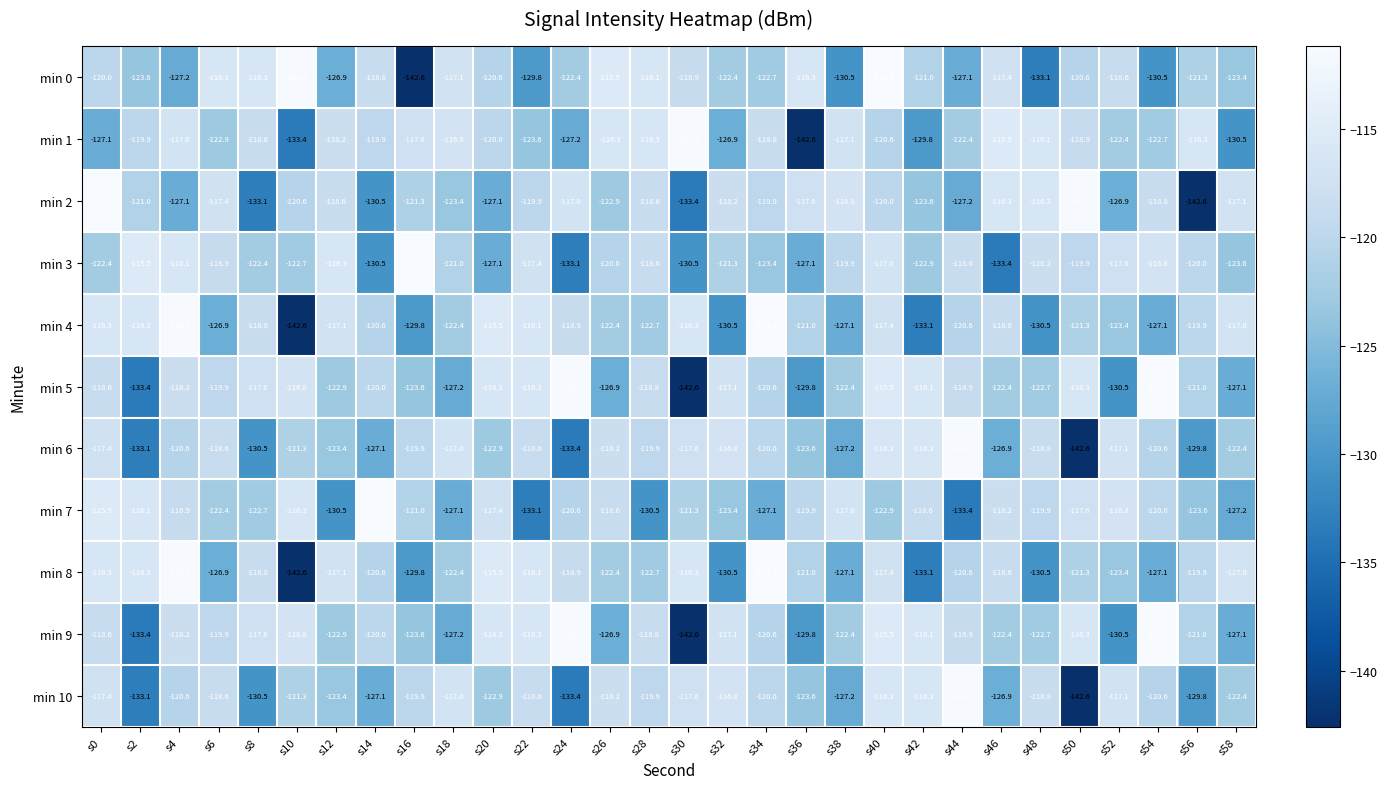

The value of min 8 at s4 is -72.1. True or false?

False